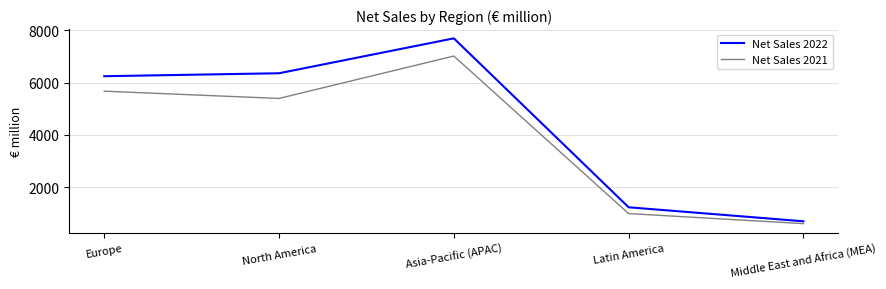

At which label is Net Sales 2022 closest to 4196?

Europe